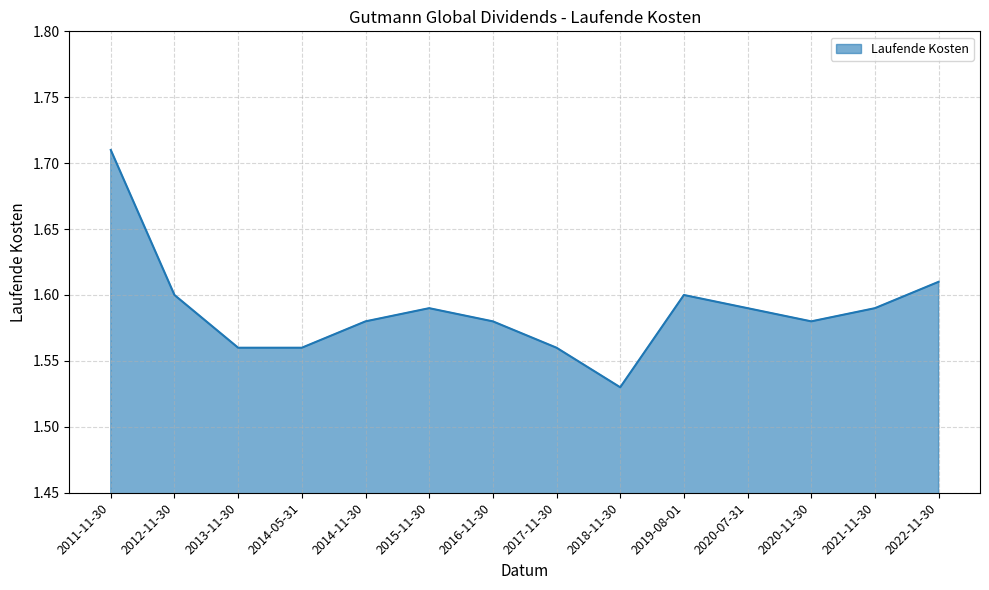

Count the number of data series in this chart.

1